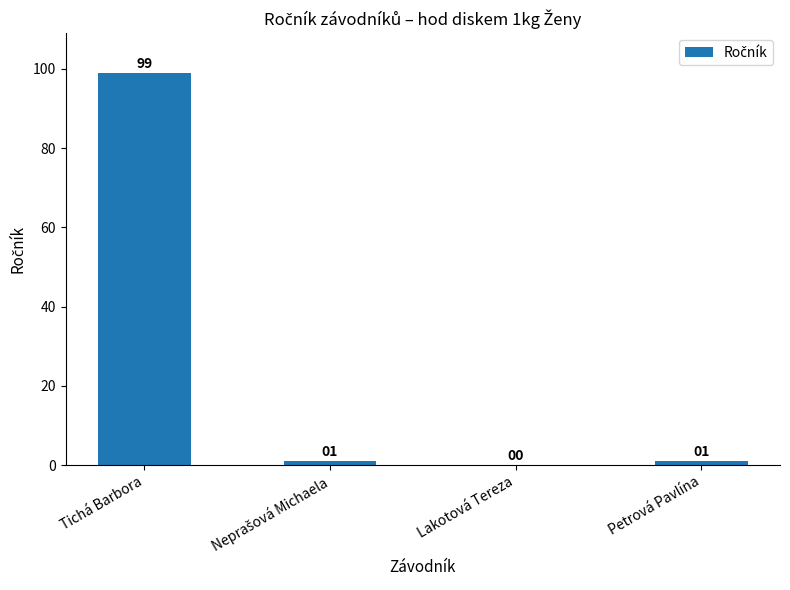

The chart shows a value of 0 at Lakotová Tereza. True or false?

True